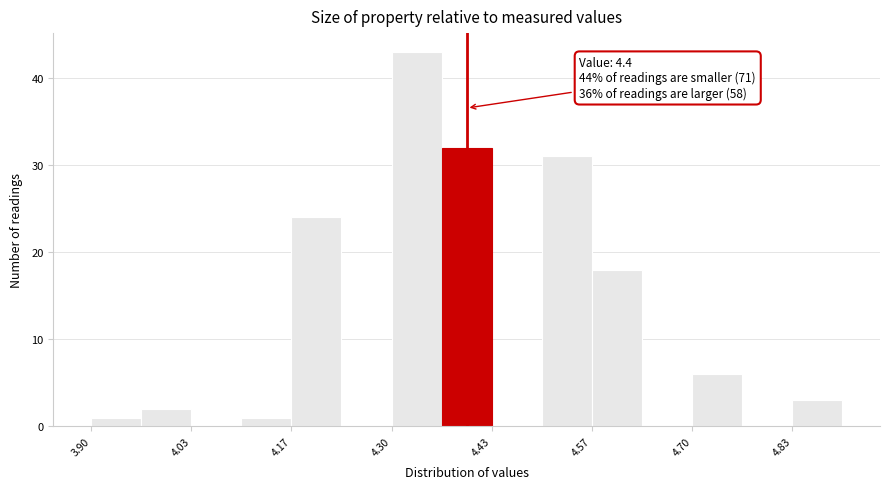

Read against the x-axis, roughly where is the centre of the tallest bar?

4.34